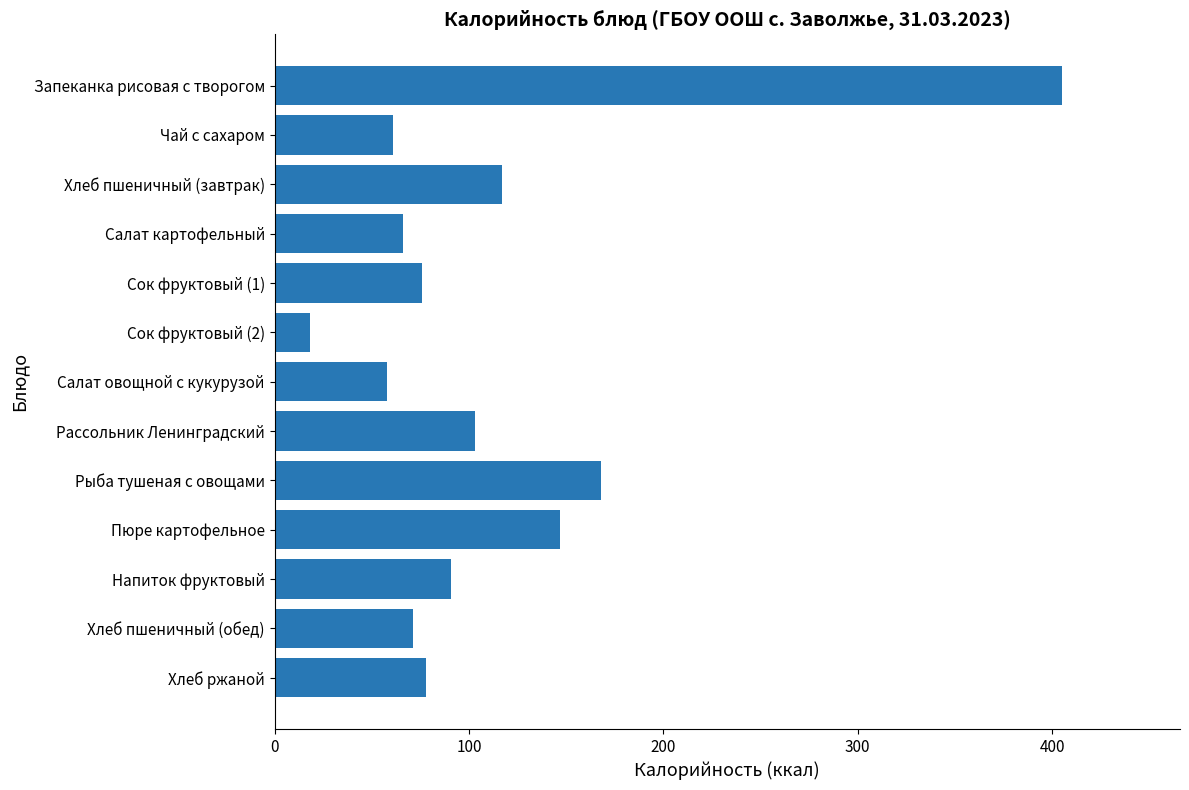

Between Рыба тушеная с овощами and Хлеб пшеничный (завтрак), which is larger?

Рыба тушеная с овощами